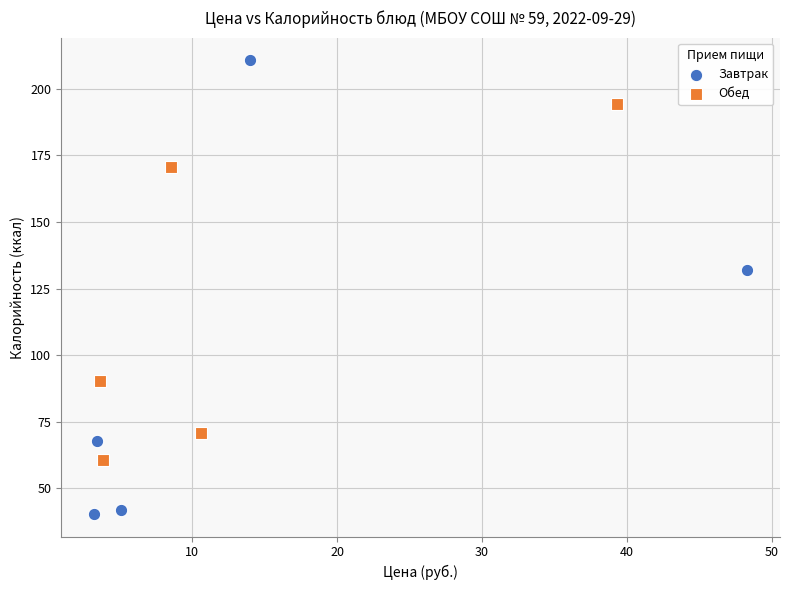

Which series contains the lowest Y value?

Завтрак